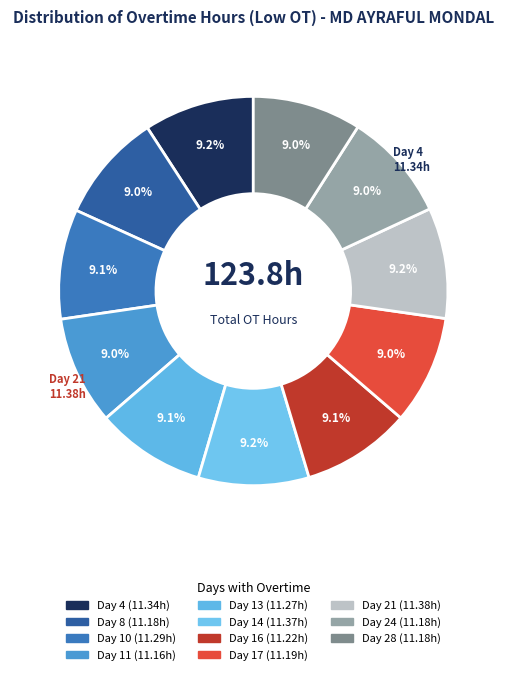

Combined, what portion of the pie is Day 11 and Day 4?

18.2%